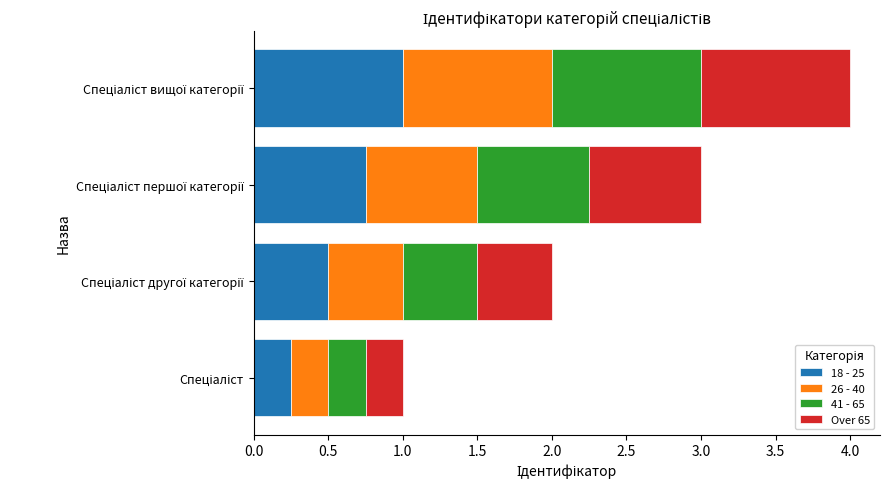

What is the difference between the second highest and minimum values in the 18 - 25 series?

0.5